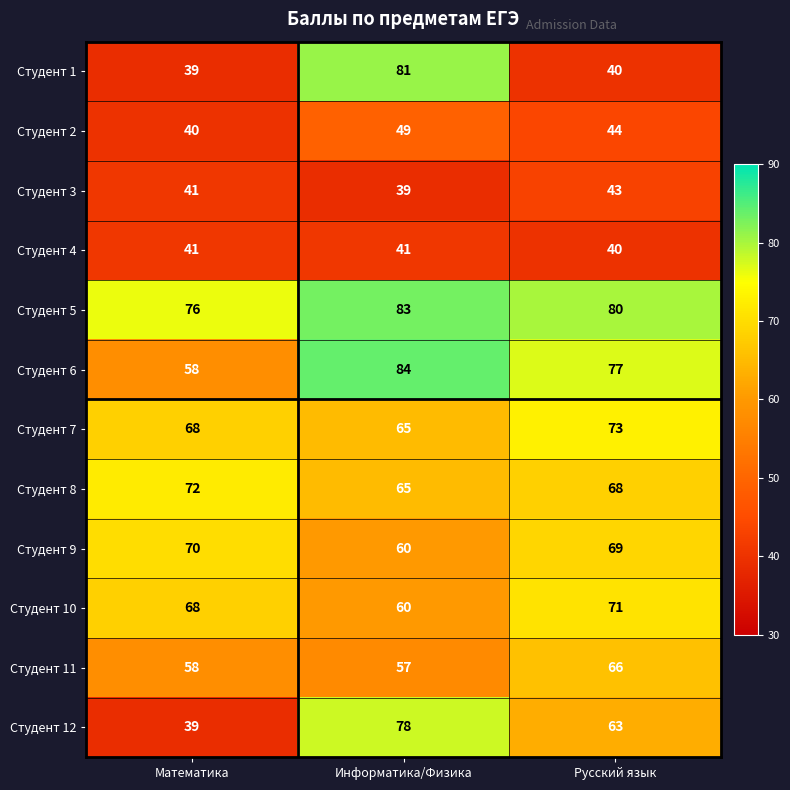

What is the spread (max minus min) of values at Математика?

37